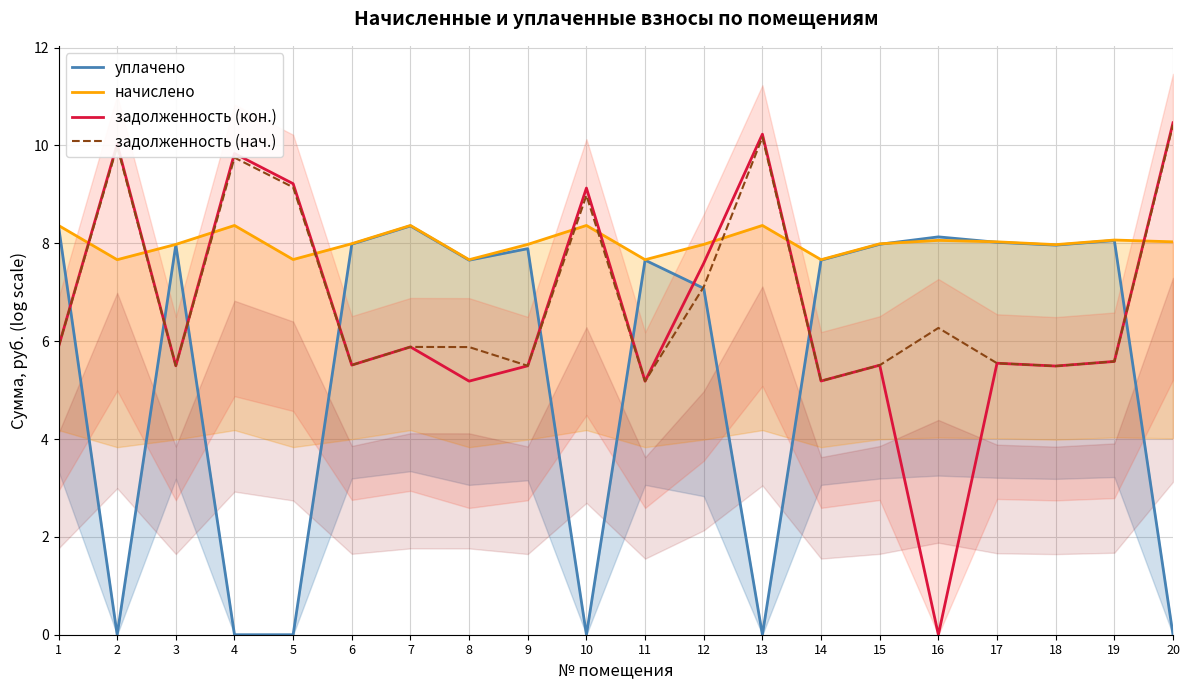

The задолженность (нач.) series shows 7.4 at 3. True or false?

False